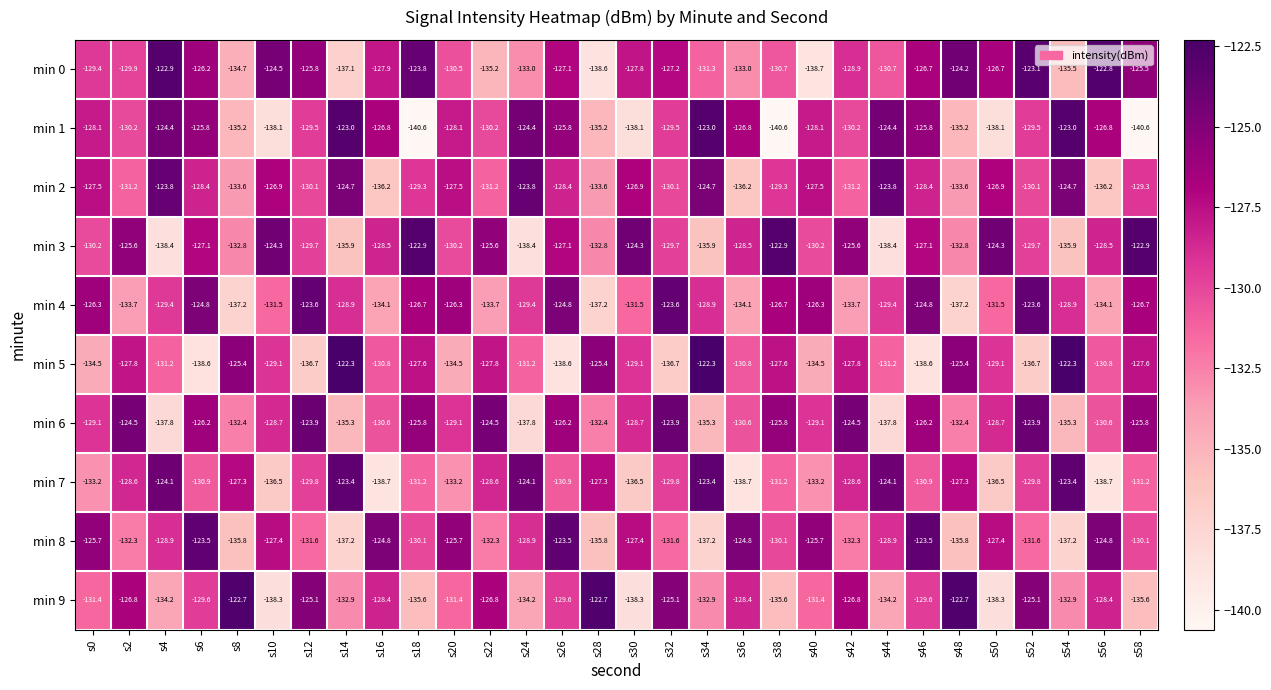

What is the difference between the maximum and minimum values in the min 2 series?

12.4